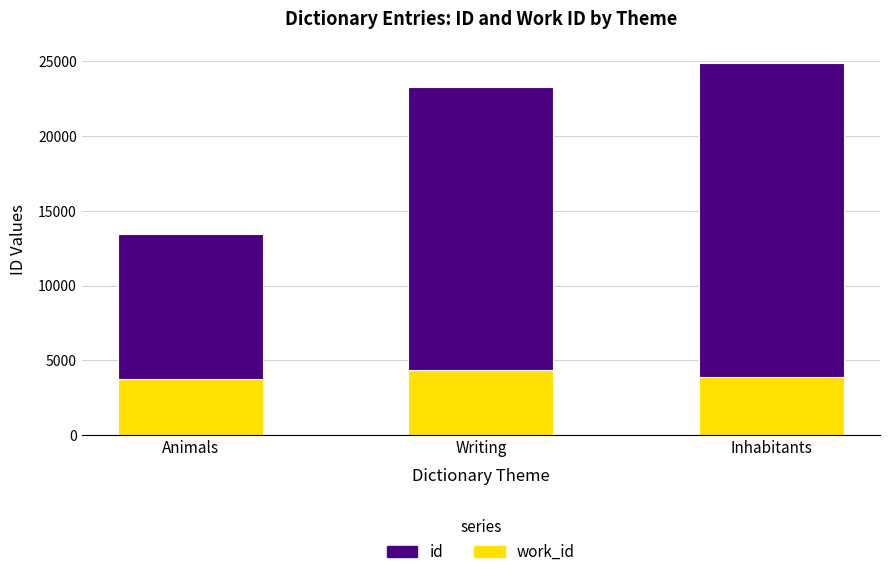

What is the total value across all series at Writing?

23261